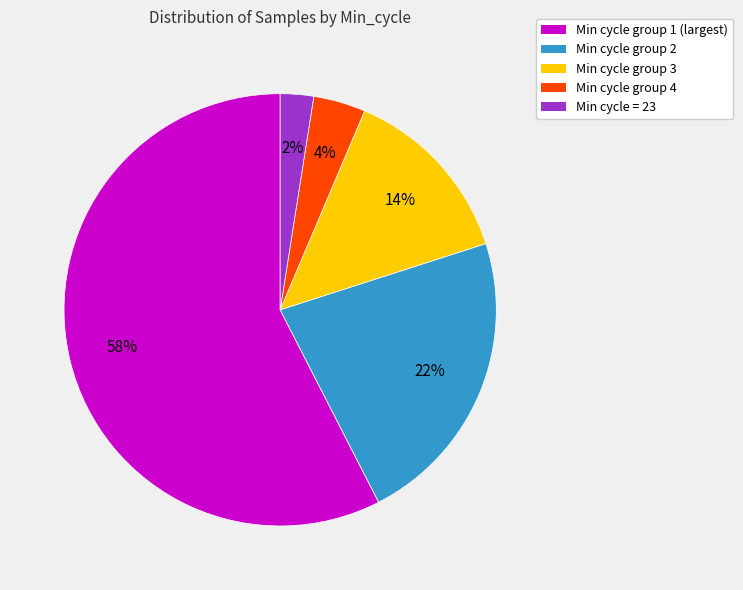

Is there a majority slice in this chart?

Yes